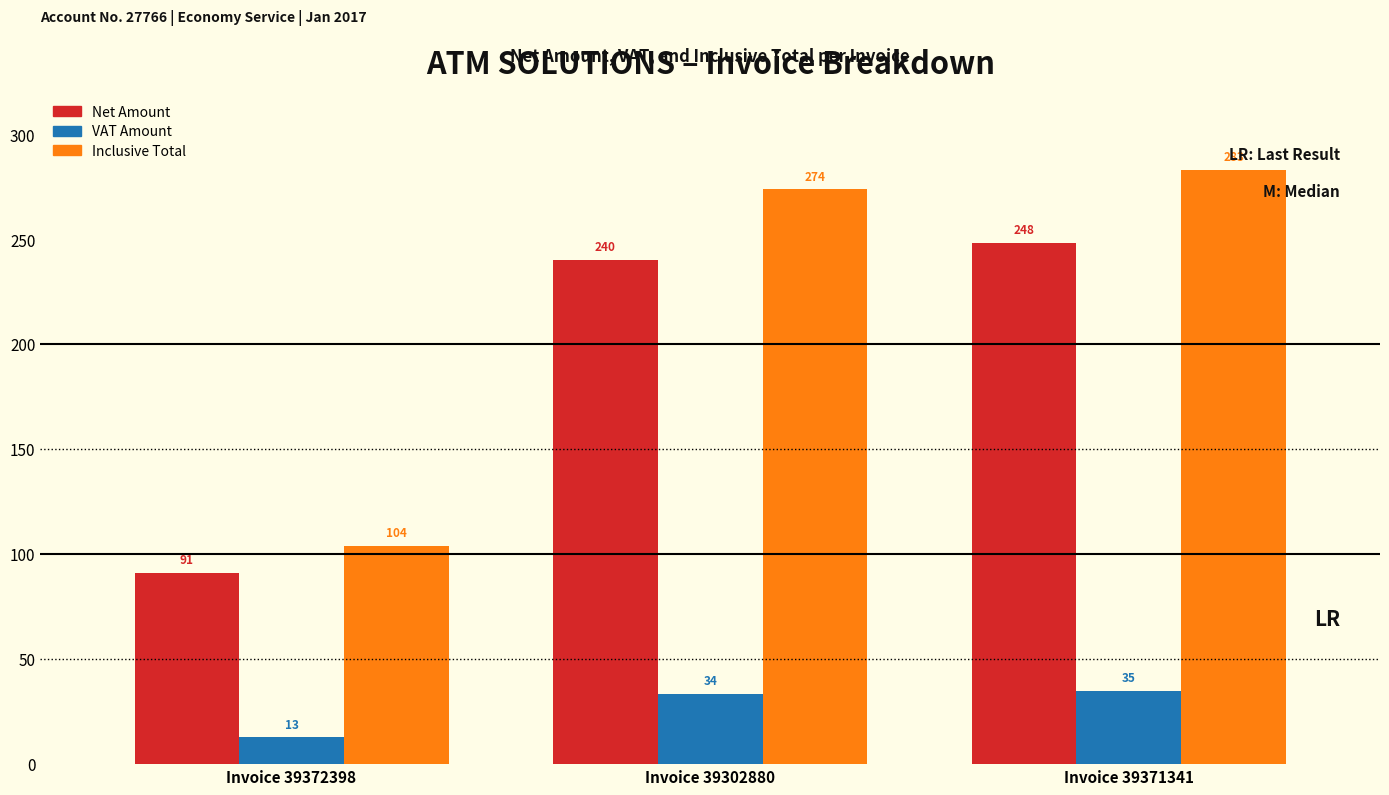

What is the total value across all series at Invoice 39372398?

207.8